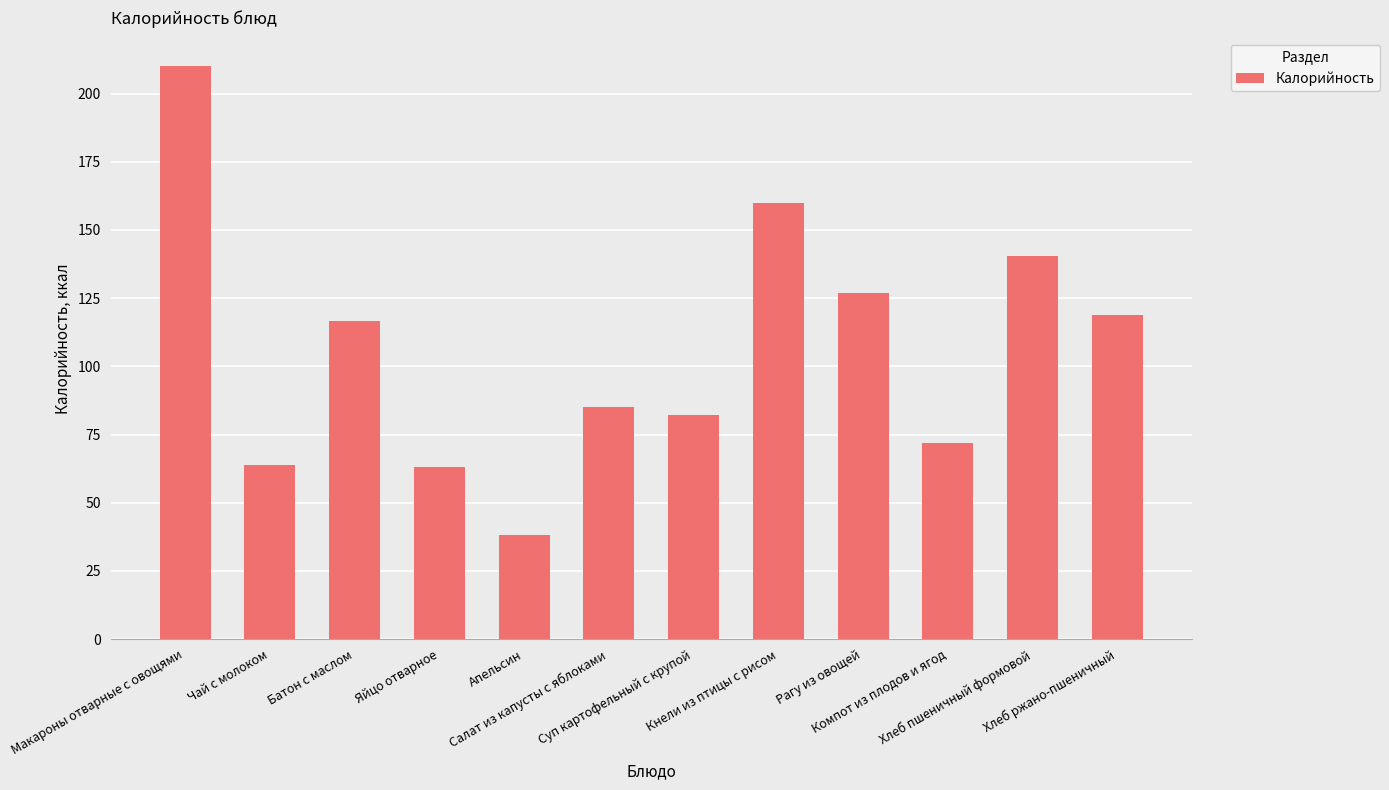

What is the maximum value shown in the chart?

210.0